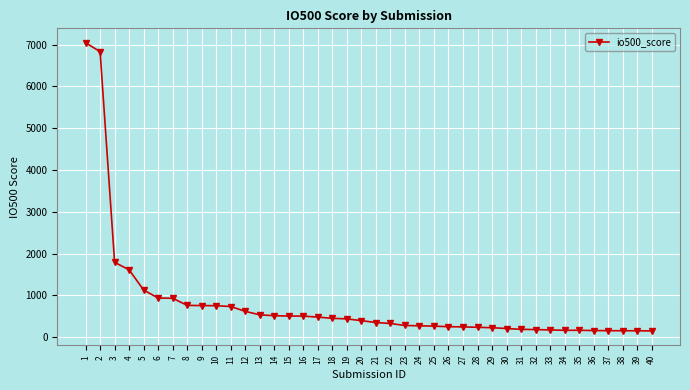

Is it true that the value at 5 is 1612.1?

False